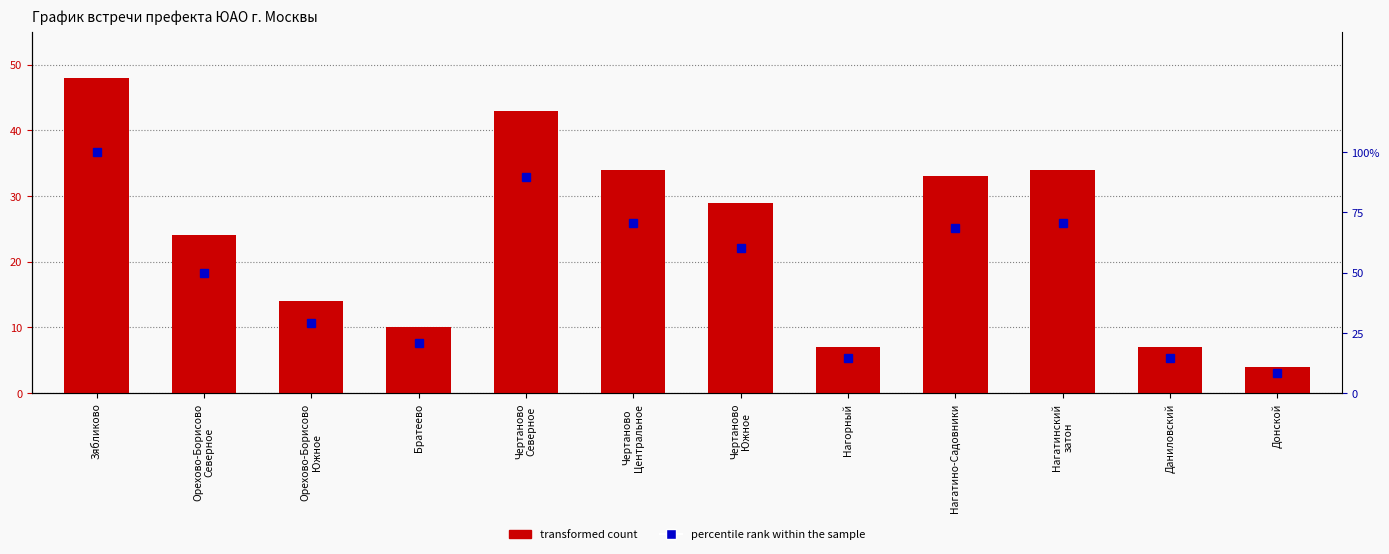

Which has a higher value, Орехово-Борисово
Северное or Чертаново
Южное?

Чертаново
Южное